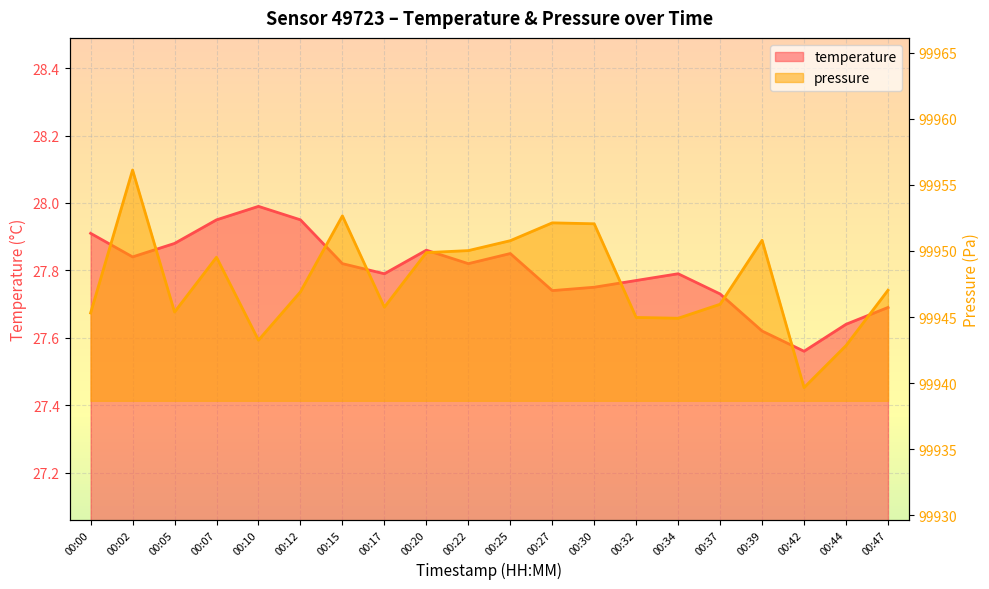

Count the number of categories in the chart.

20